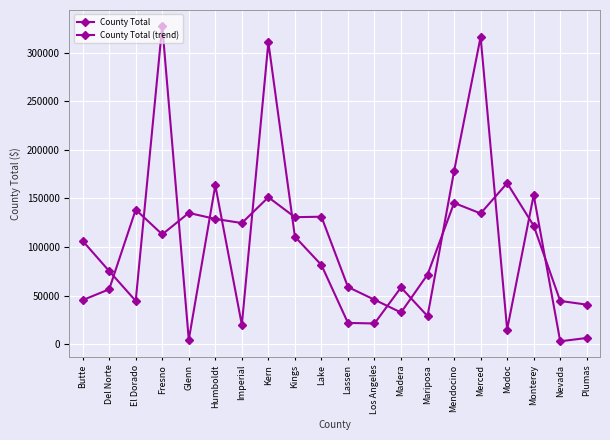

At which label is County Total closest to 165383?

Humboldt